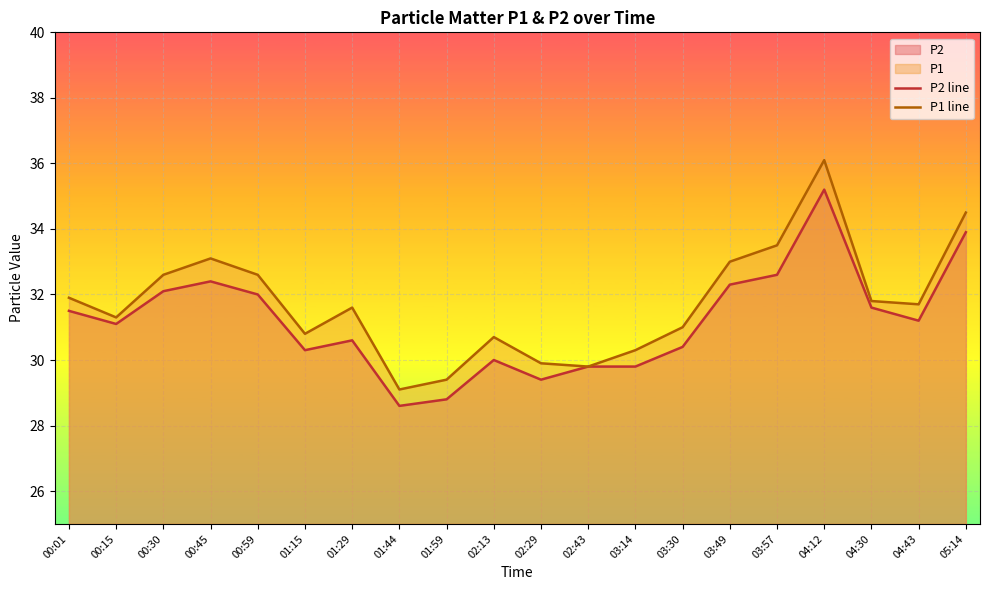

True or false: P1 line and P2 line cross at least once.

False